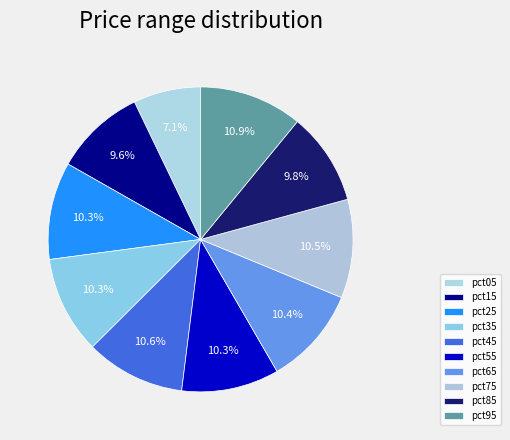

Count the number of slices in the pie.

10